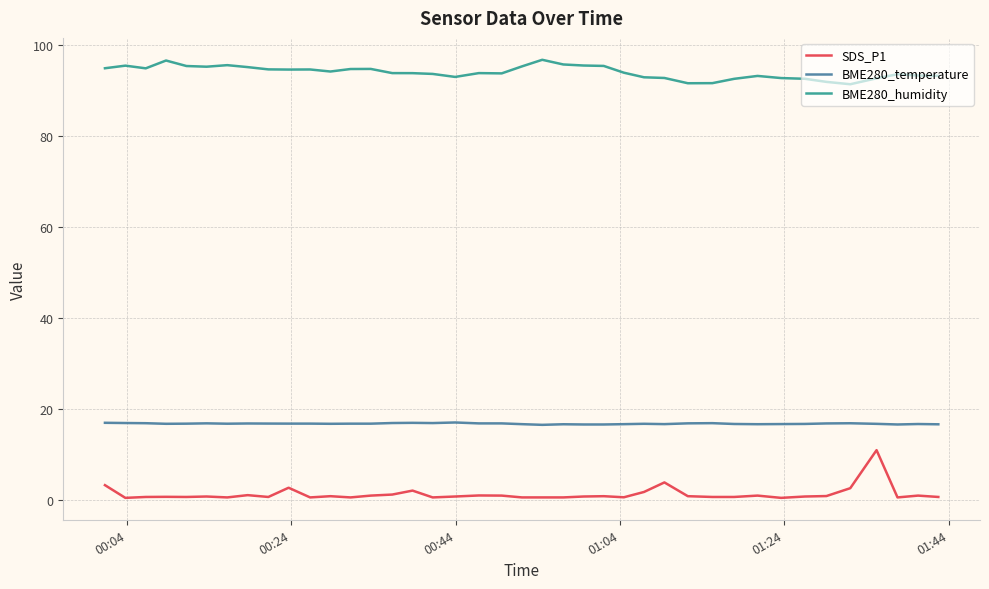

What is the difference between the maximum and minimum values in the SDS_P1 series?

10.5